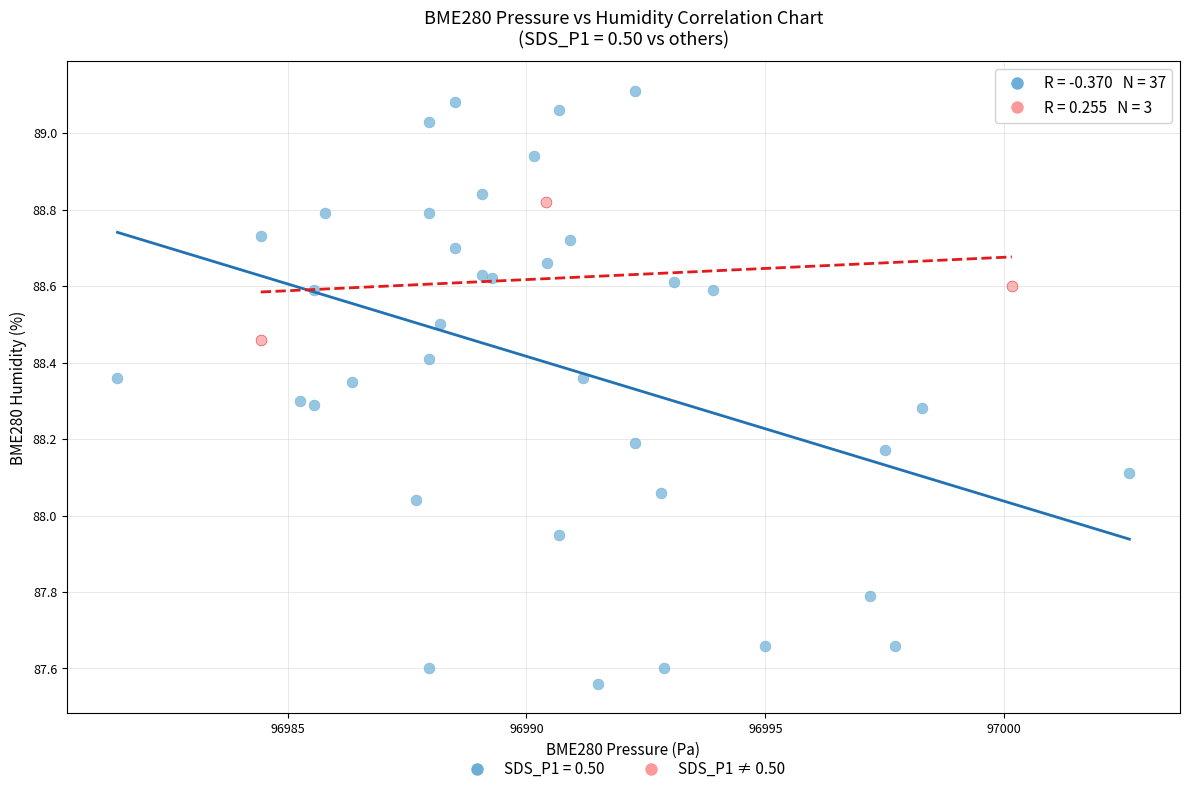

Which series has the largest Y range (max minus min)?

SDS_P1 = 0.50